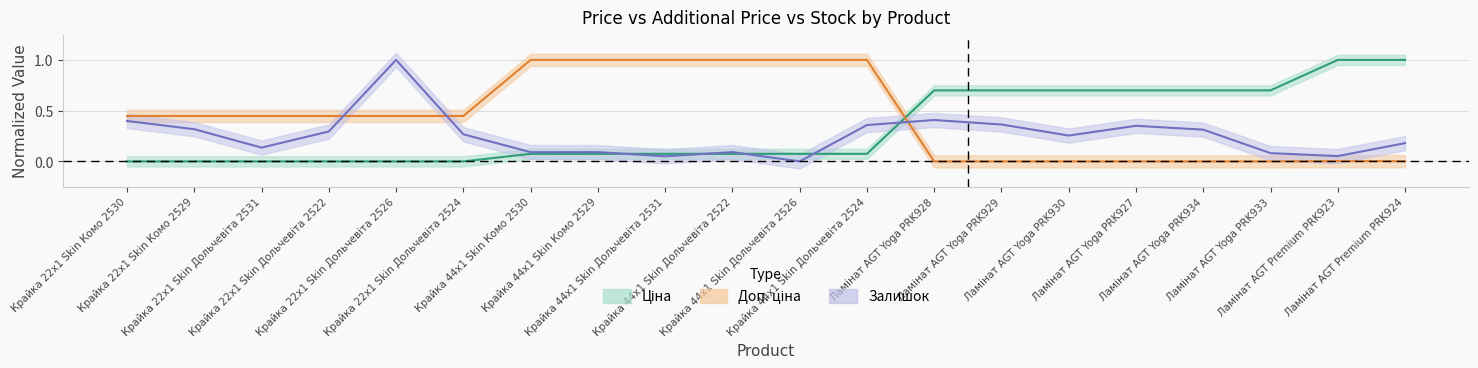

Rank the series at Крайка 22x1 Skin Дольчевіта 2531 from highest to lowest value.

Доп. ціна, Залишок, Ціна